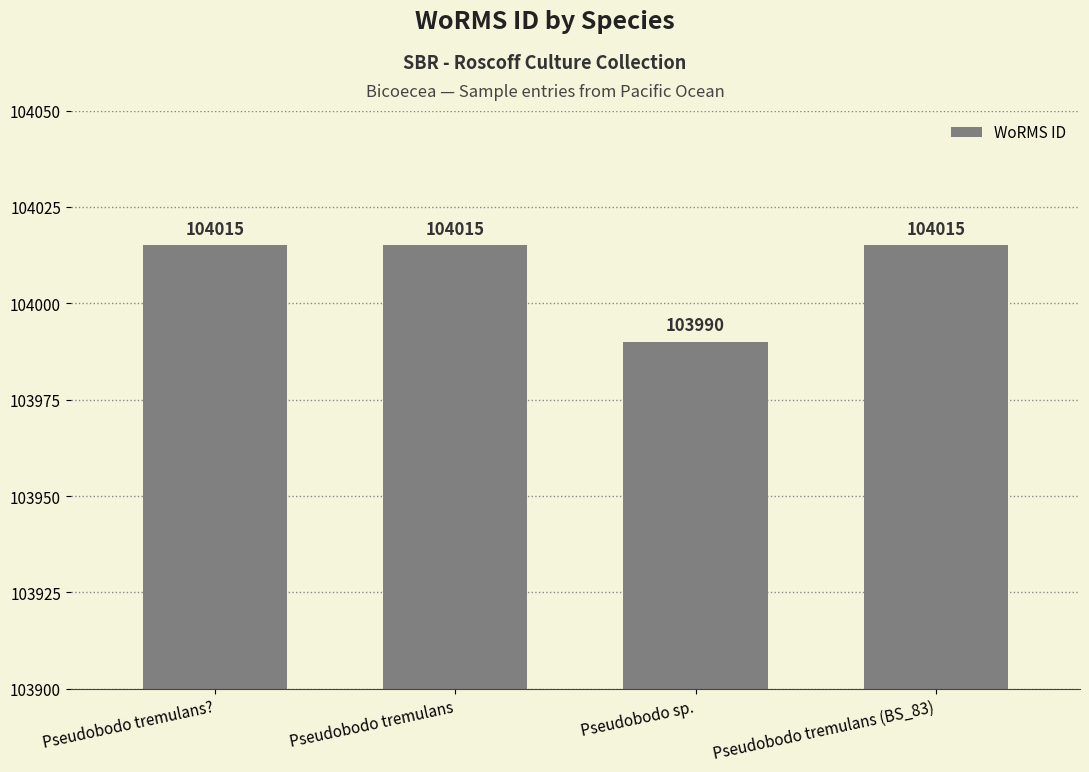

Reading left to right, what are all the values shown in this chart?

Pseudobodo tremulans?=104015	Pseudobodo tremulans=104015	Pseudobodo sp.=103990	Pseudobodo tremulans (BS_83)=104015